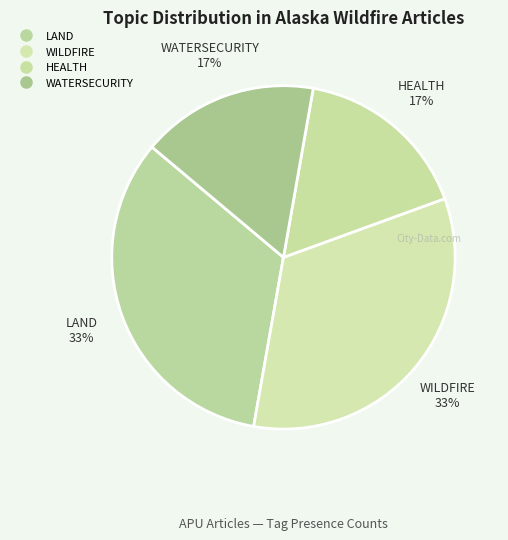

How many slices are in this pie chart?

4